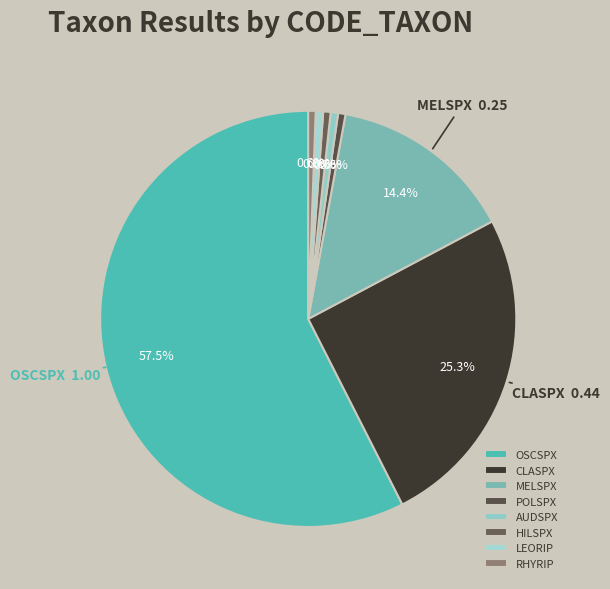

Does MELSPX represent more than half of the total?

No